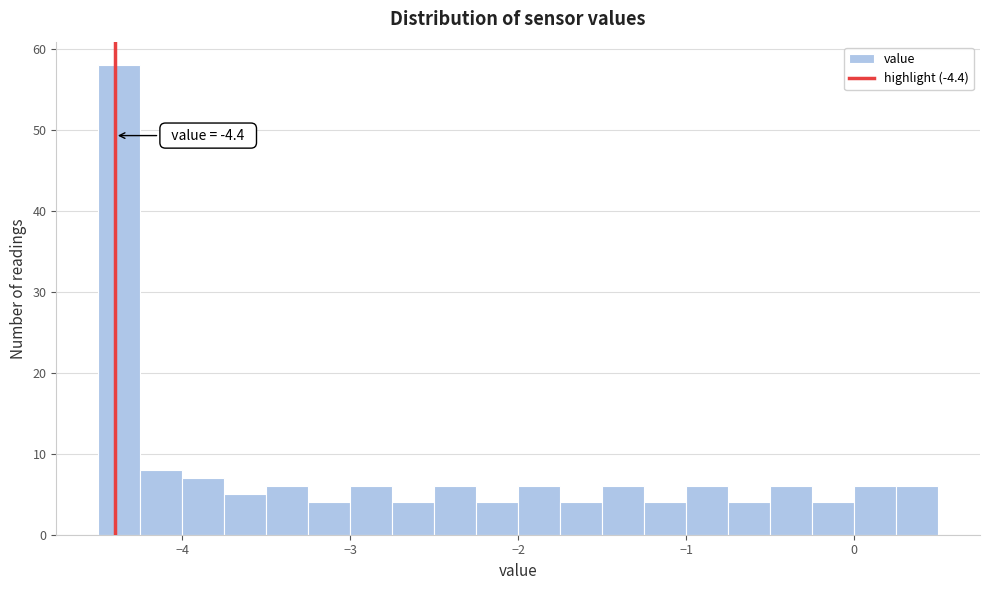

Read against the x-axis, roughly where is the centre of the tallest bar?

-4.4